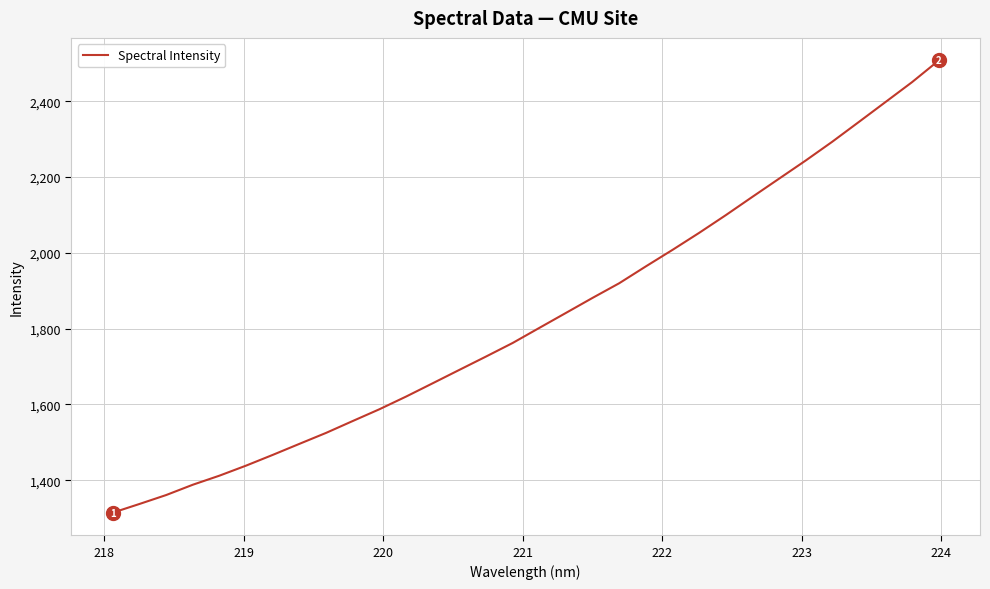

True or false: there are more than 0 points higher than both neighbors.

False